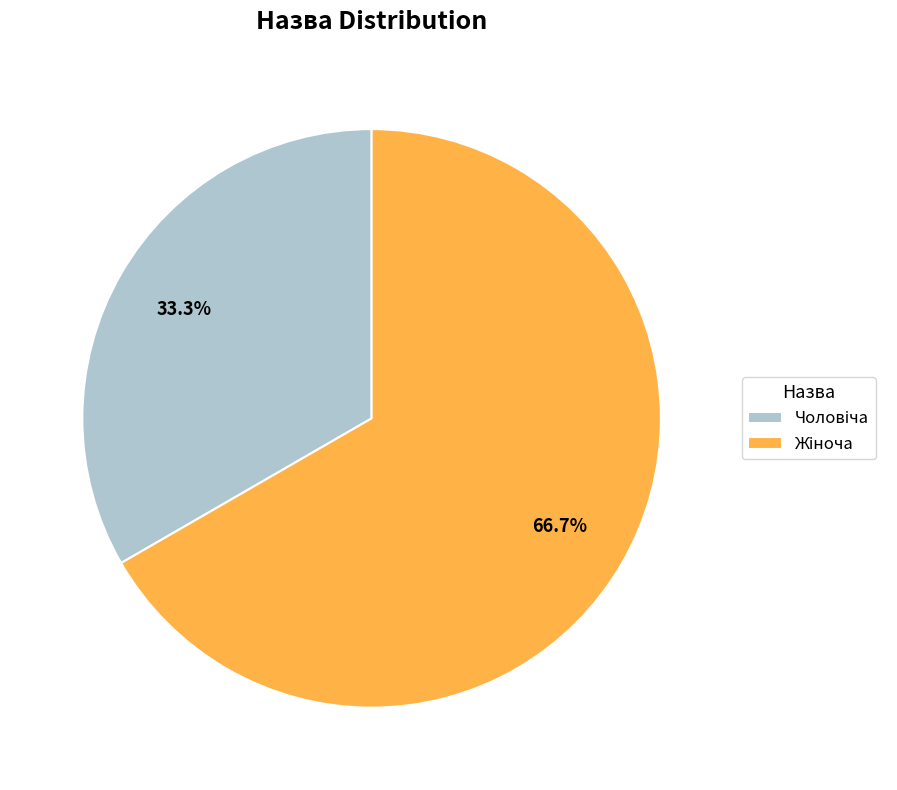

Is there a majority slice in this chart?

Yes